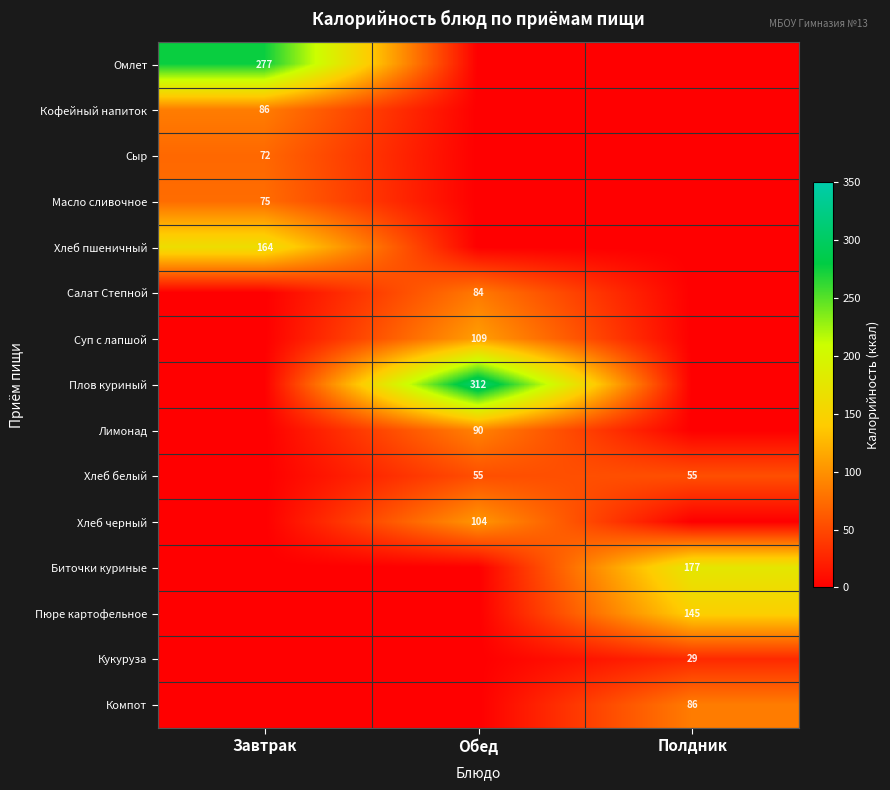

The value of Компот at Полдник is 86. True or false?

True